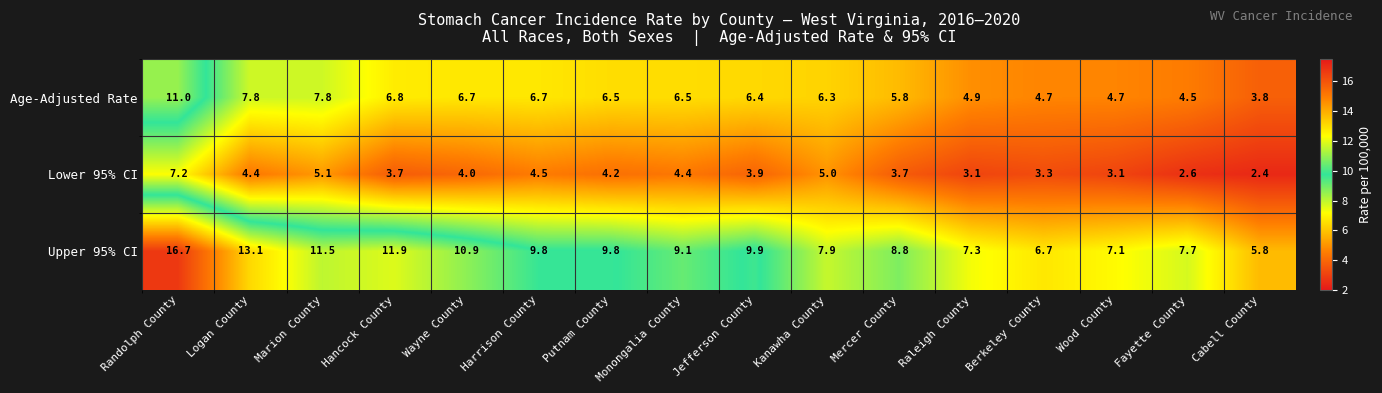

Between Marion County and Raleigh County, which series saw the biggest shift?

Upper 95% CI